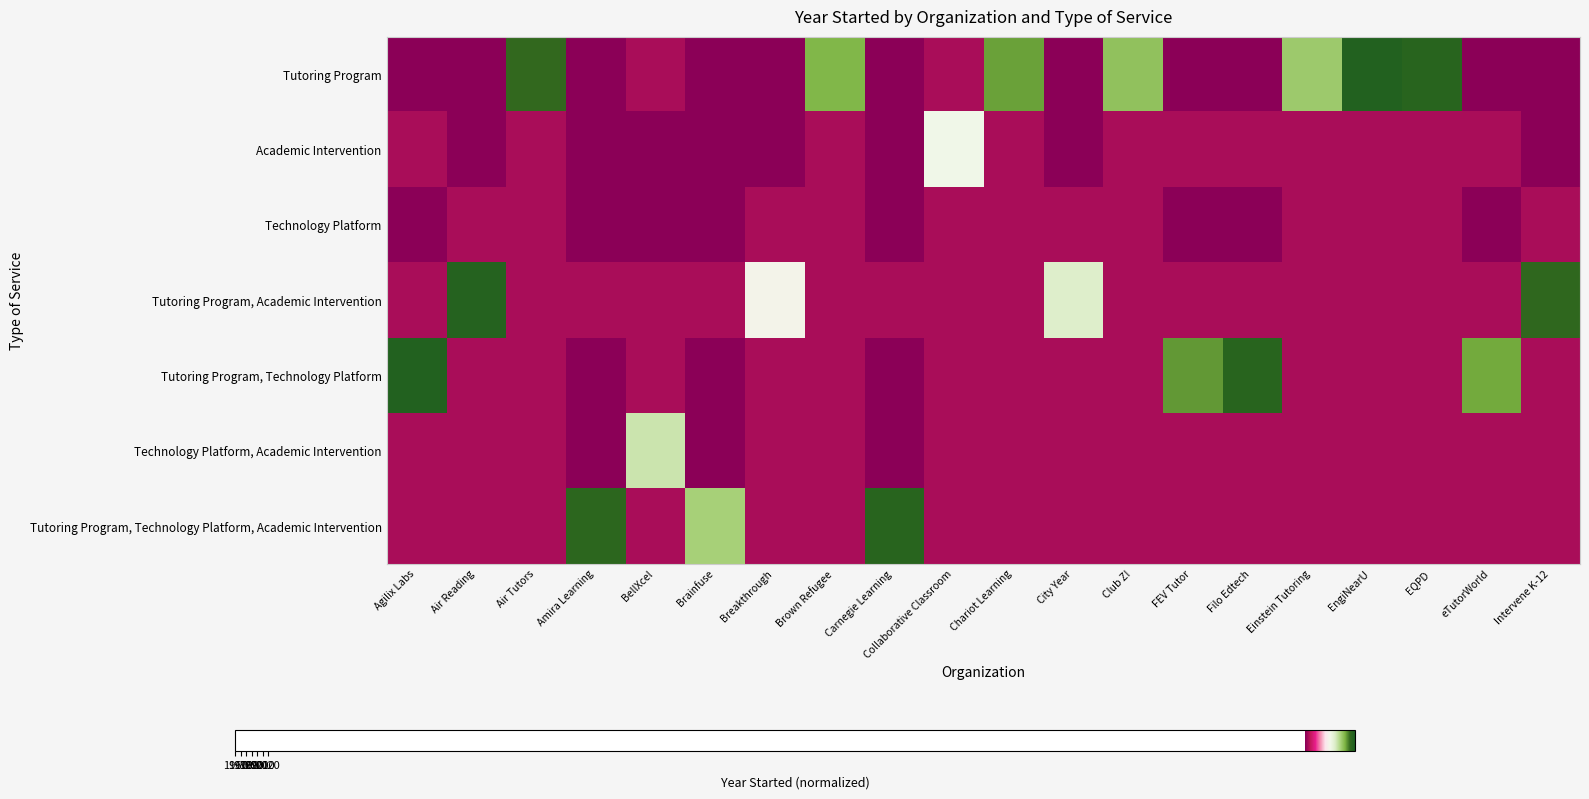

Rank the series by their maximum value, from lowest to highest.

Technology Platform, Academic Intervention, Technology Platform, Academic Intervention, Tutoring Program, Technology Platform, Academic Intervention, Tutoring Program, Academic Intervention, Tutoring Program, Tutoring Program, Technology Platform